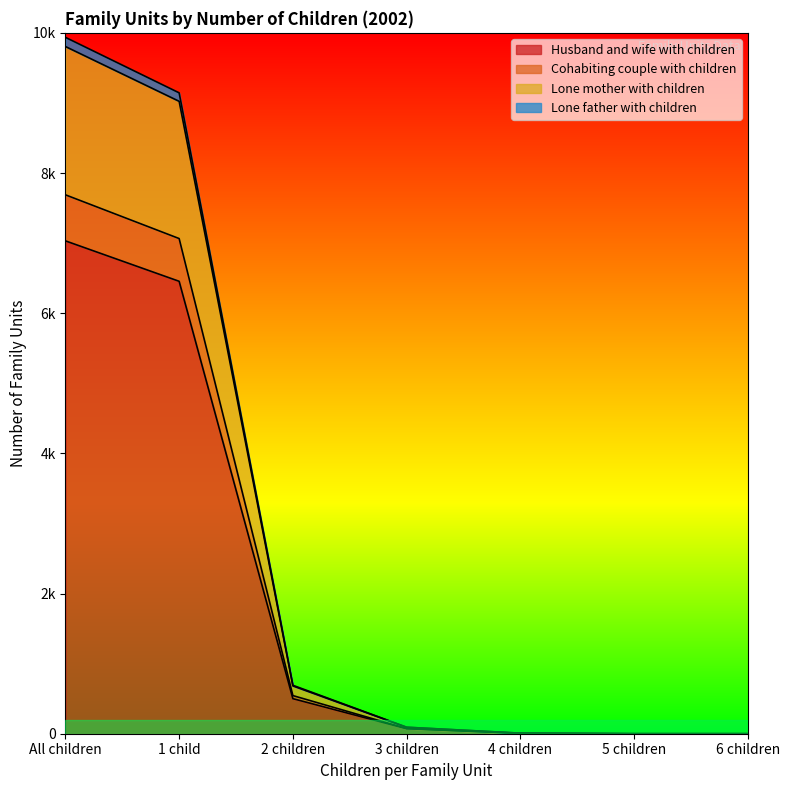

What is the label of the 1st point from the left?

All children